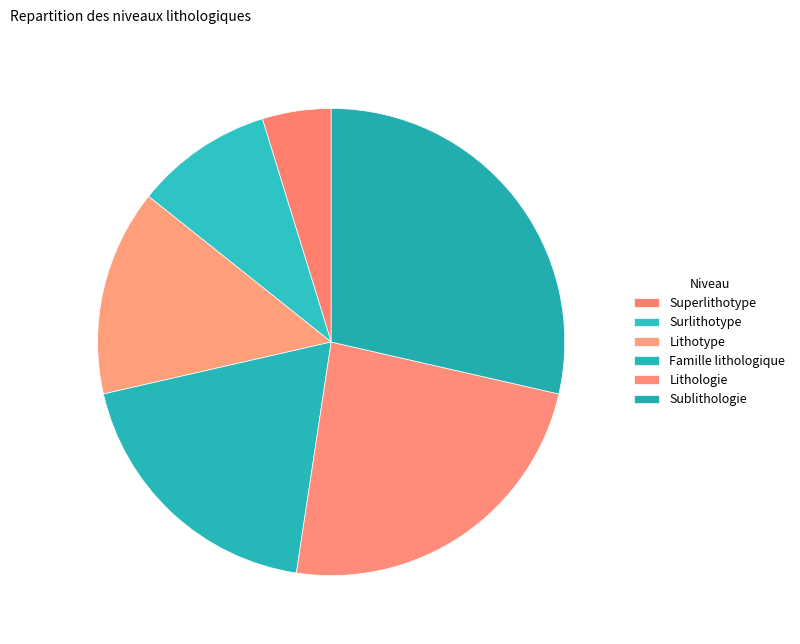

How many segments does this pie chart have?

6